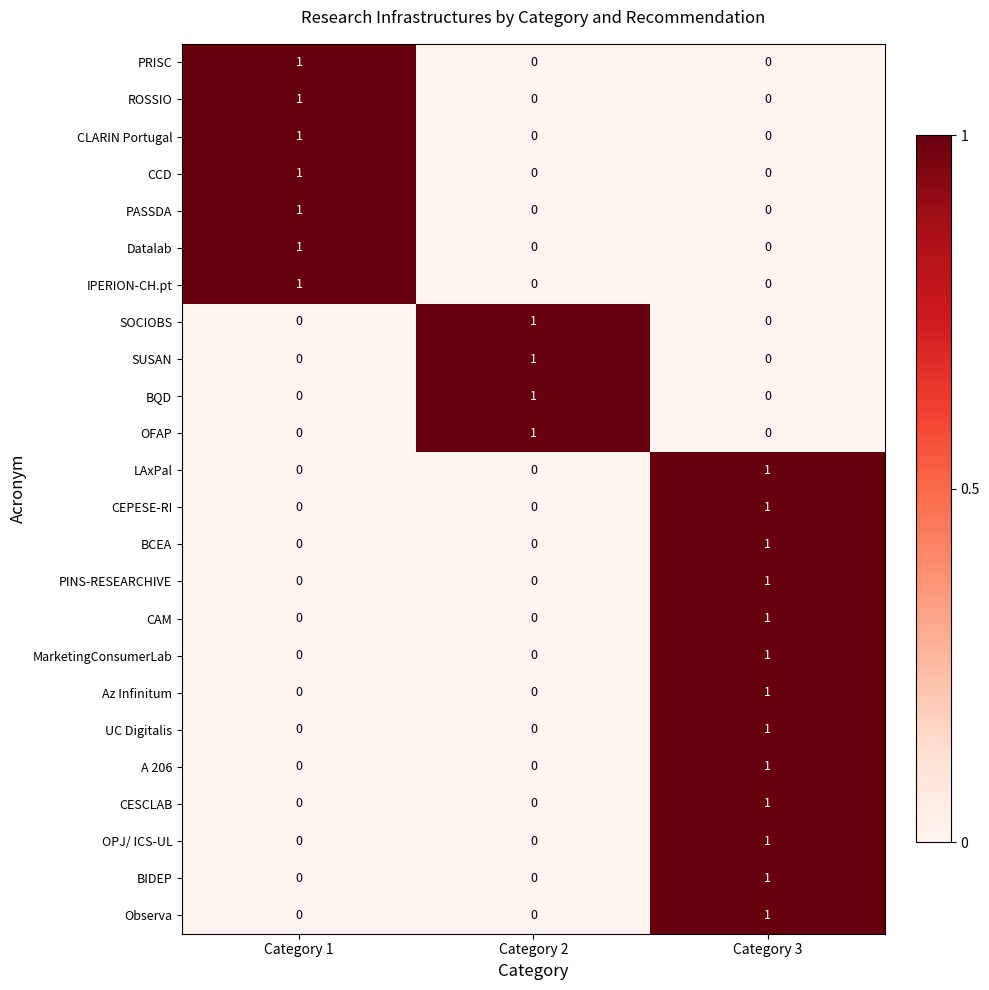

At which label does MarketingConsumerLab reach its peak?

Category 3